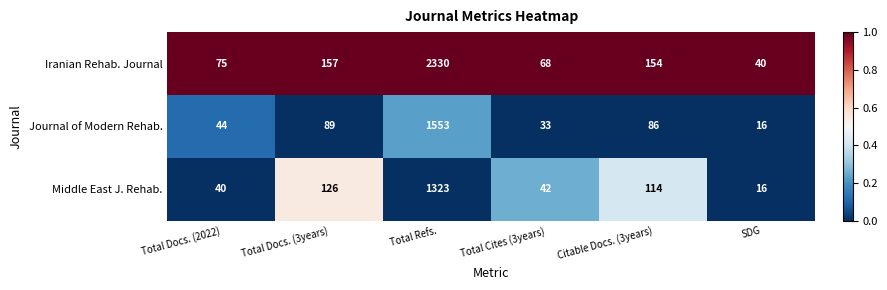

How many series are shown in this chart?

3